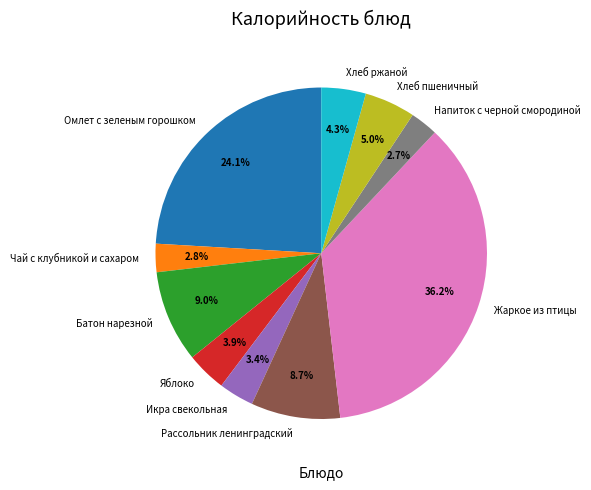

What is the ratio of the value at Чай с клубникой и сахаром to the value at Рассольник ленинградский?

0.3